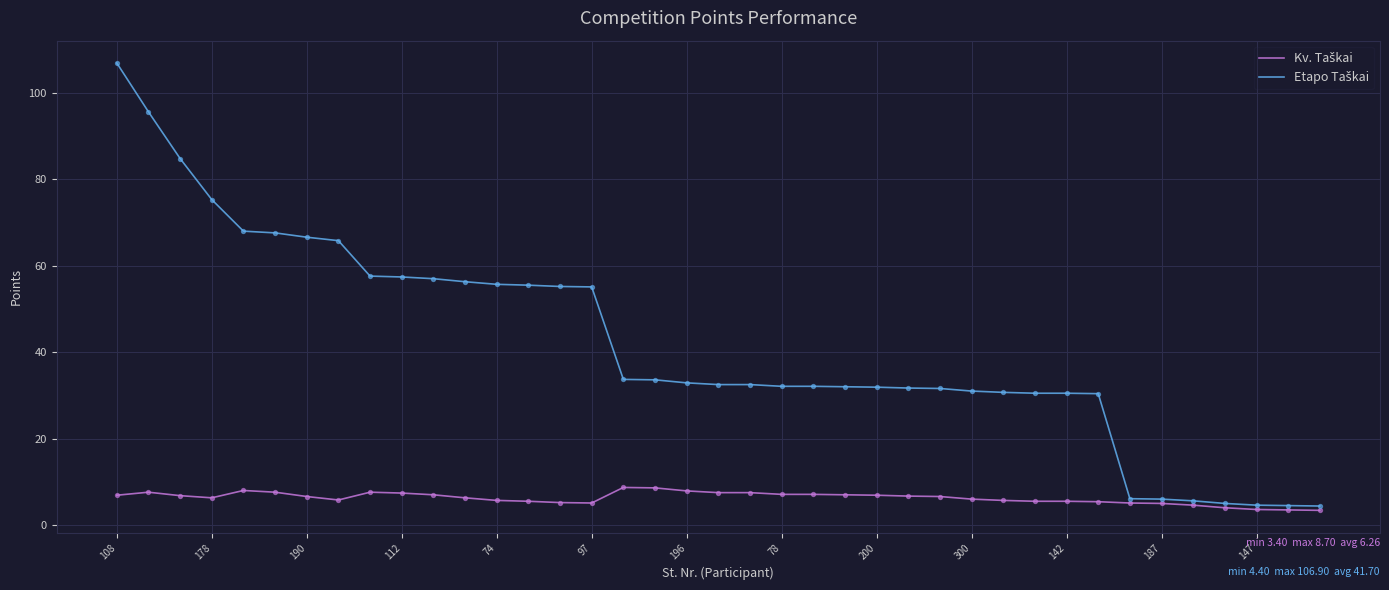

What is the minimum value shown in the chart?

3.4